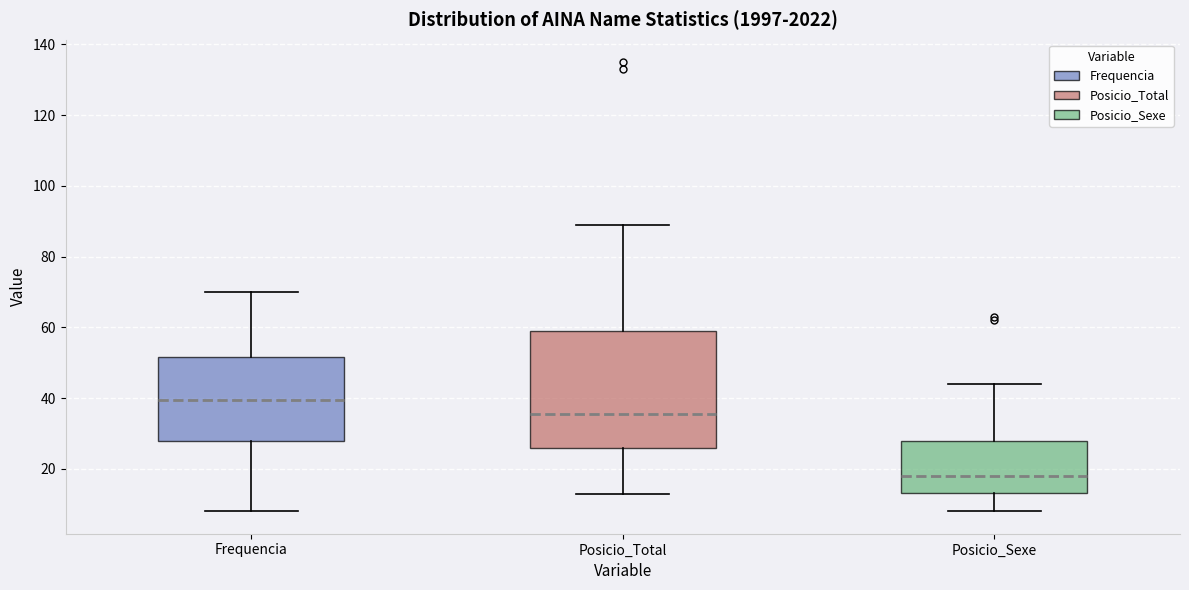

Comparing the boxes themselves (not the whiskers), which one is the tallest?

Posicio_Total